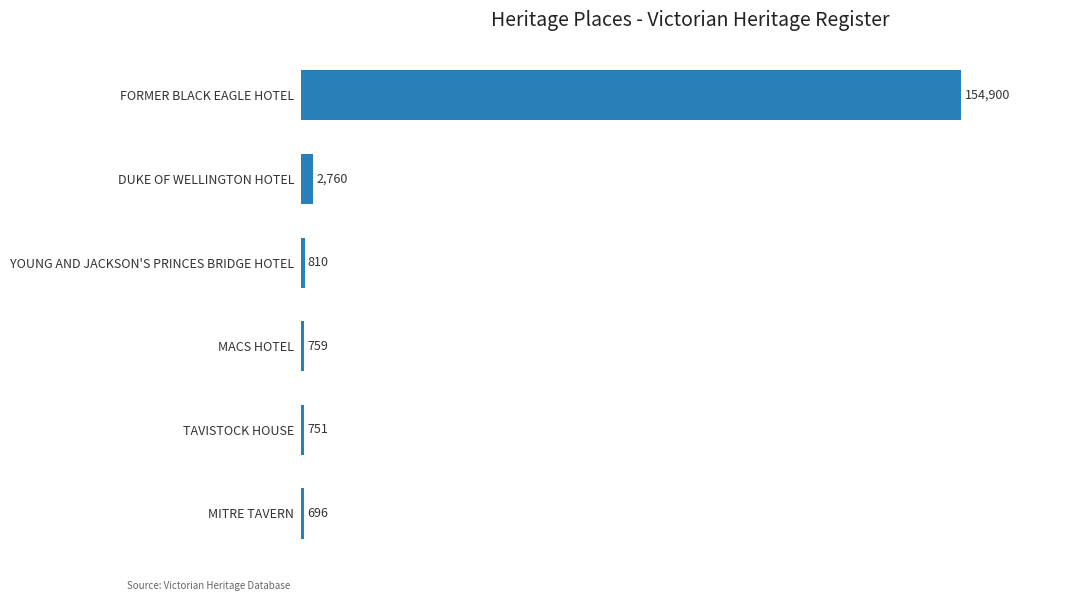

What is the minimum value shown in the chart?

696